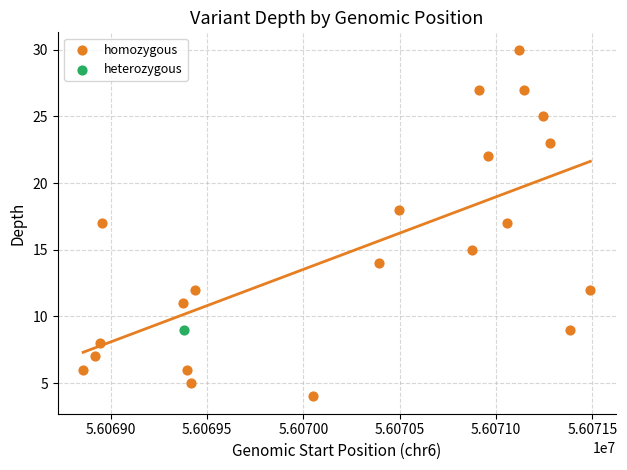

What are all the series names shown in the legend?

homozygous, heterozygous